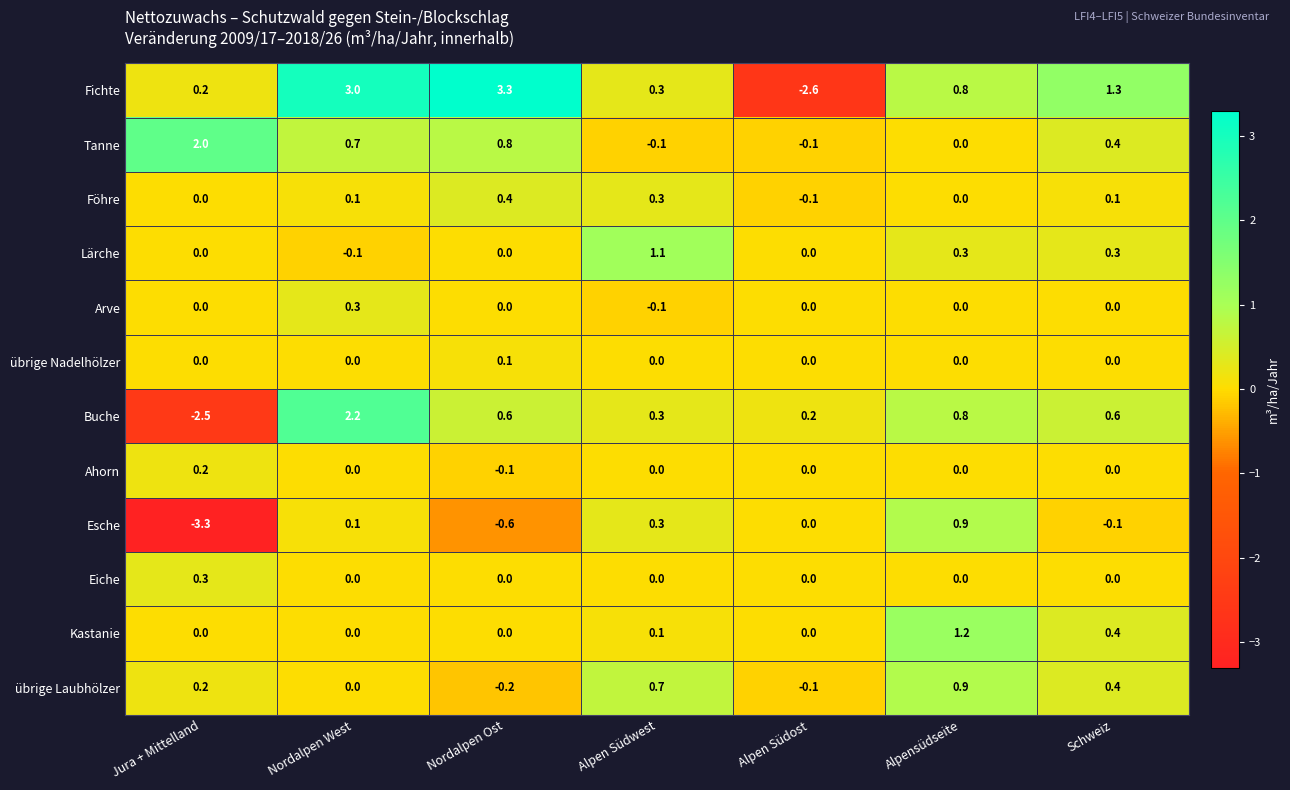

What is the greatest value displayed?

3.3